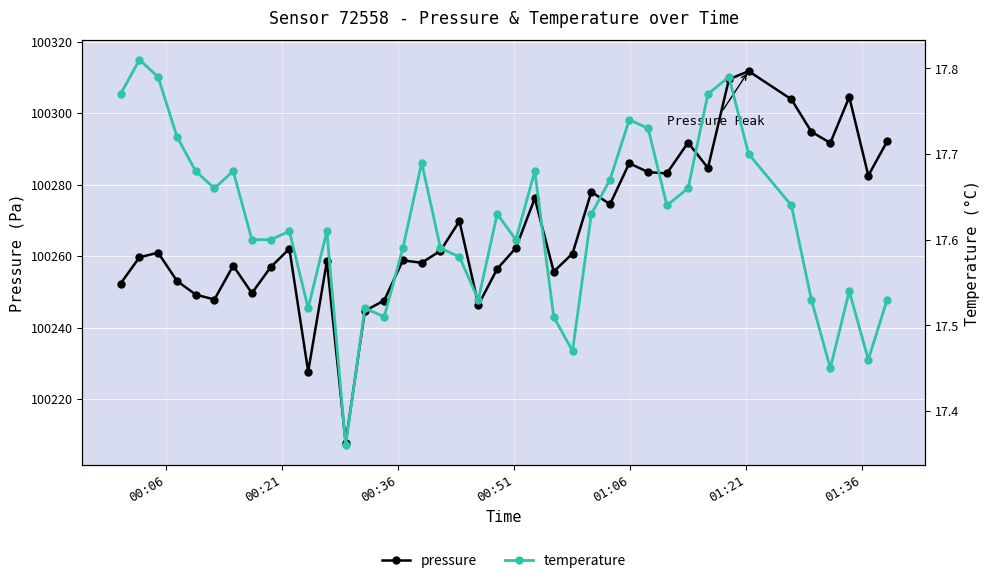

What is the minimum value for pressure?

100207.7